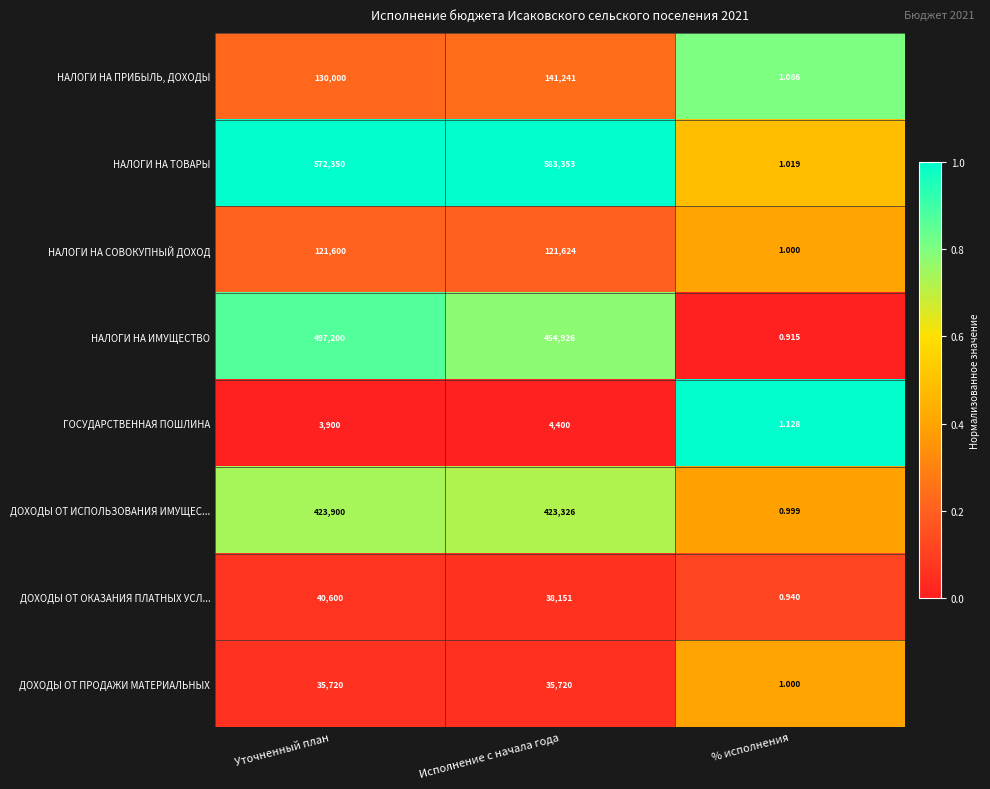

At which category does the chart reach its peak across all series?

Исполнение с начала года